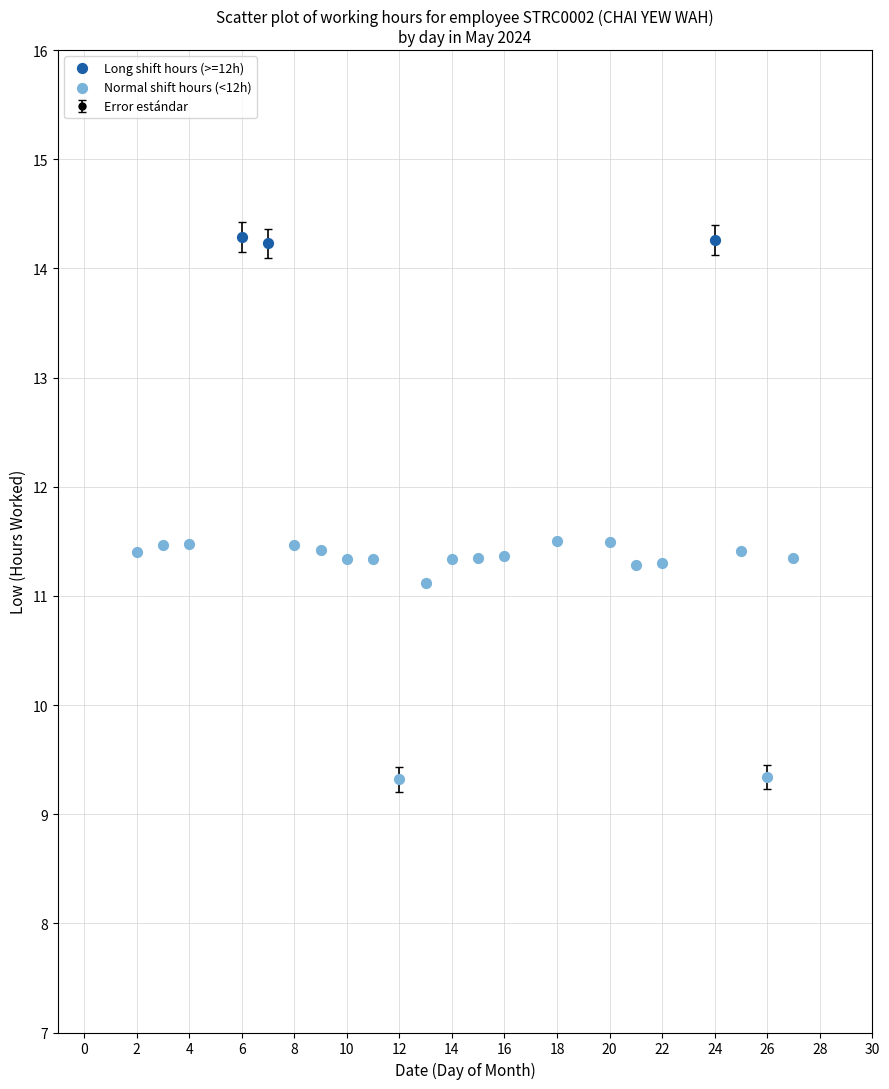

What is the difference between the second highest and second lowest values?

4.9